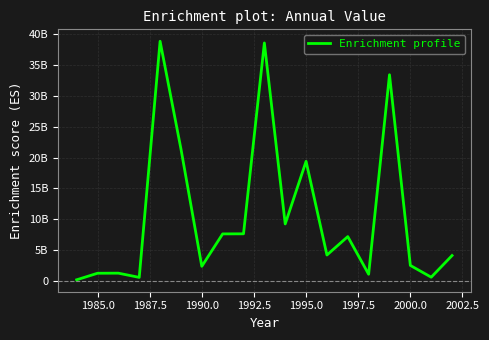

Reading right to left, what are all the values shown in this chart?

4108880700	597584600	2506956000	33436176200	1078551400	7182914400	4196073500	19392289800	9236597600	38593750700	7634672900	7620393200	2360913400	21402484700	38867445300	566645200	1251638900	1238008300	176116500